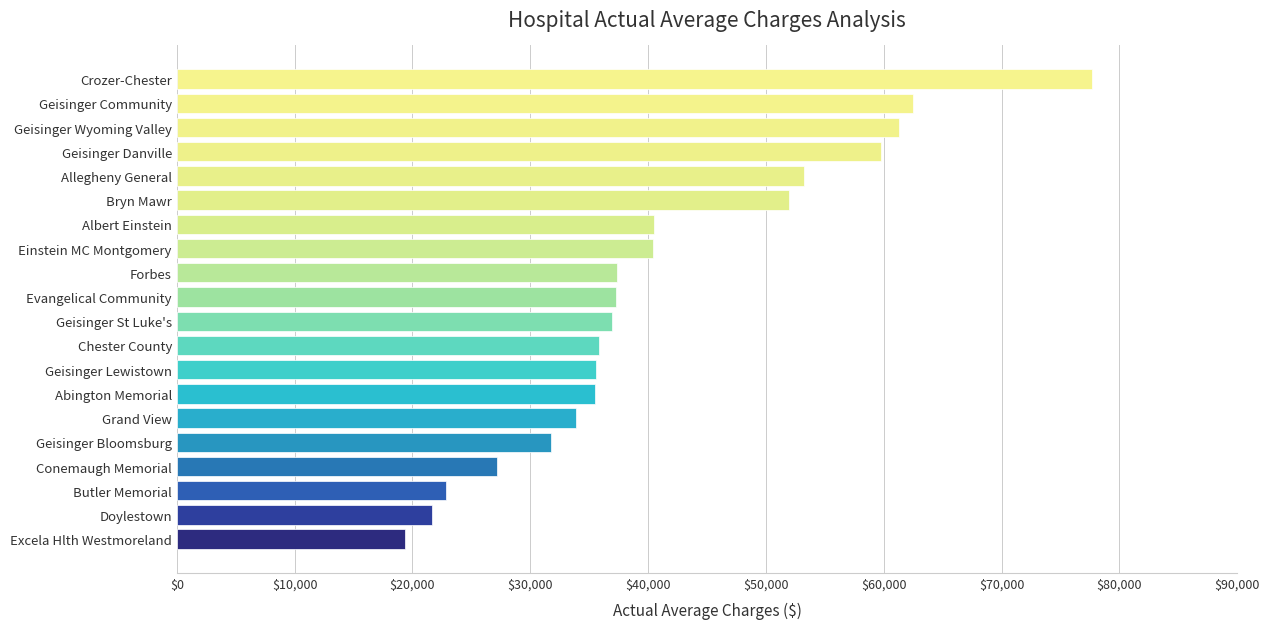

What is the ratio of the value at Geisinger Community to the value at Einstein MC Montgomery?

1.5